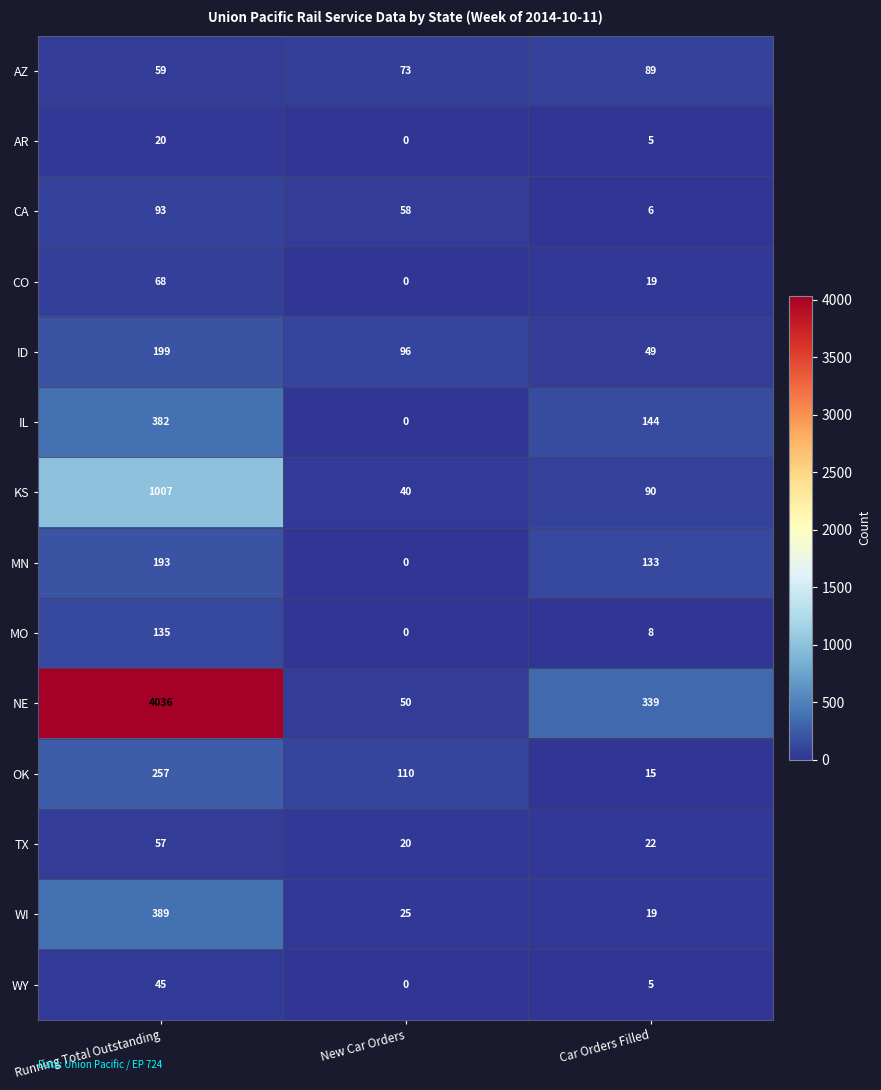

What is the difference between the maximum and minimum values in the AR series?

20